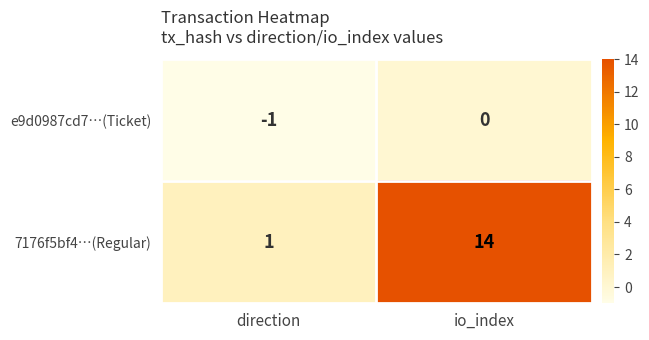

Rank the series by their average value, from highest to lowest.

7176f5bf4…(Regular), e9d0987cd7…(Ticket)